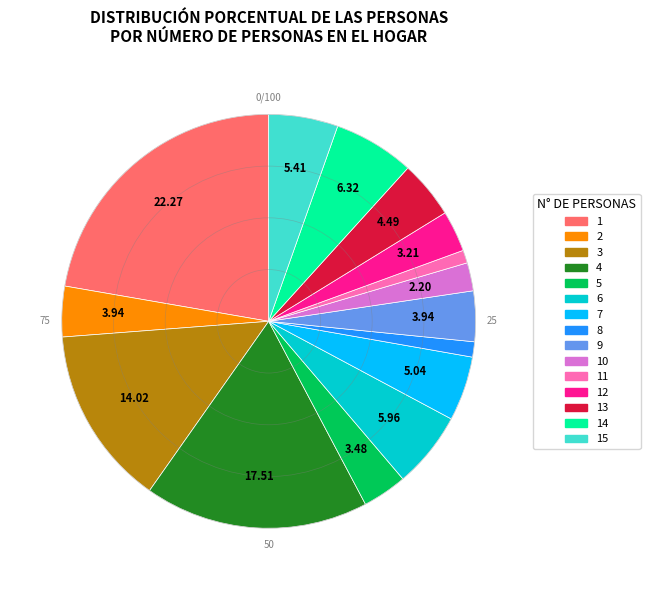

Combined, do 3 and 10 account for over 50%?

No